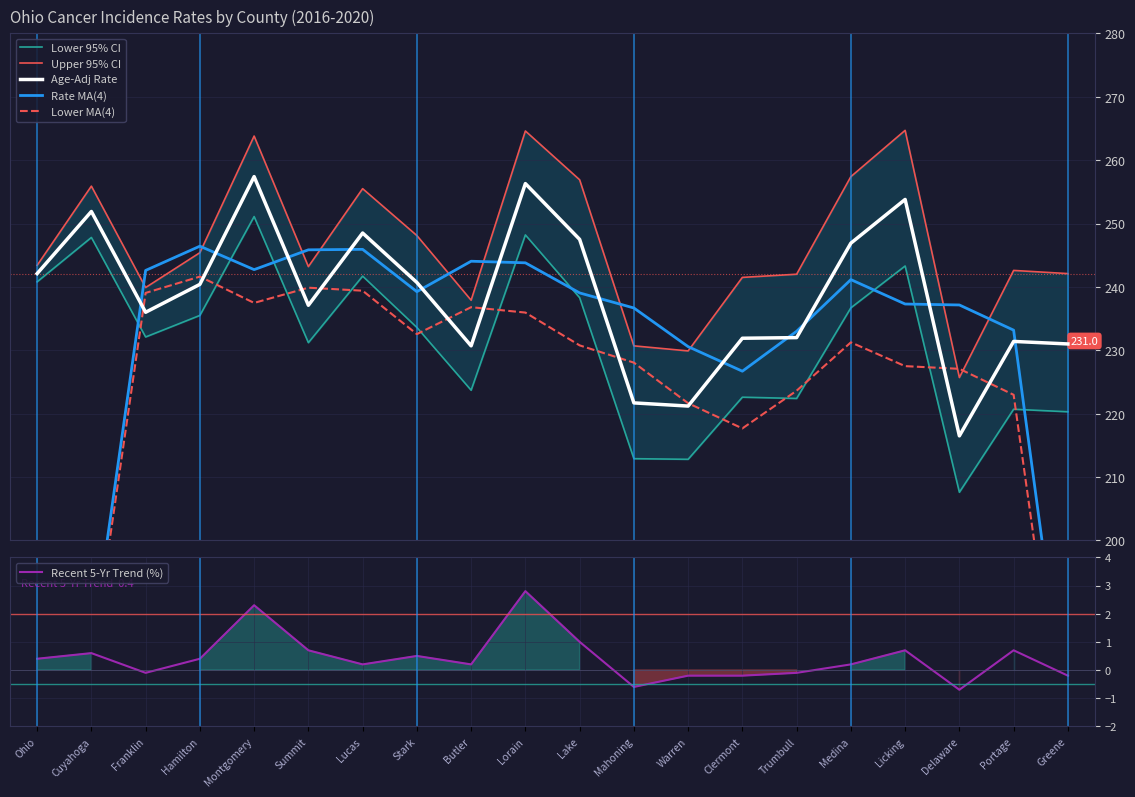

What is the maximum value shown in the chart?

264.7